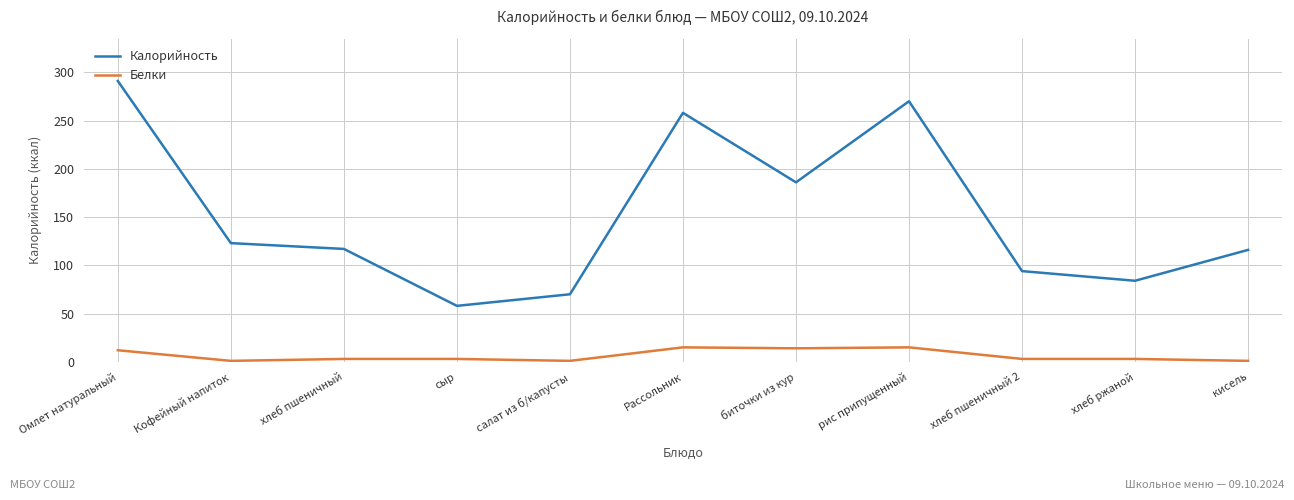

What is the highest value of the Белки series?

15